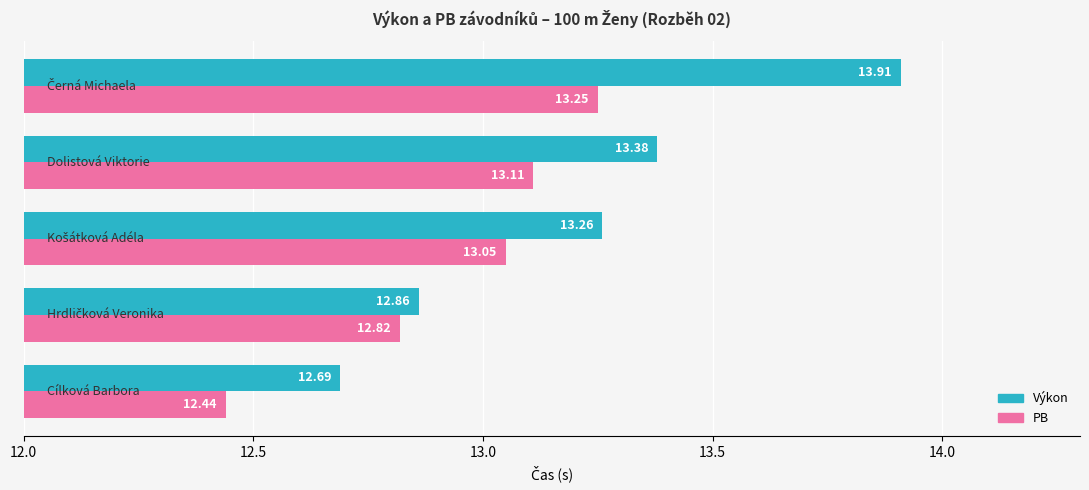

How many values in the PB series are below 13?

2